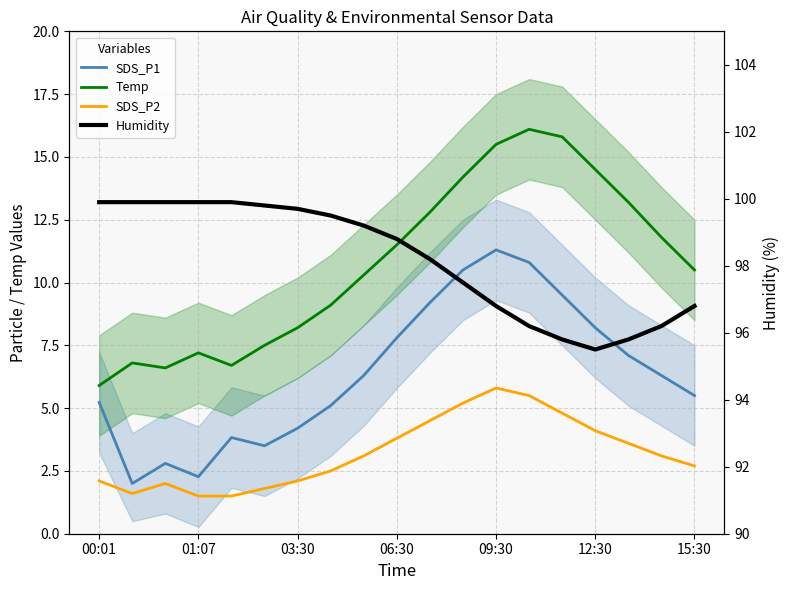

How many lines are shown in the chart?

4